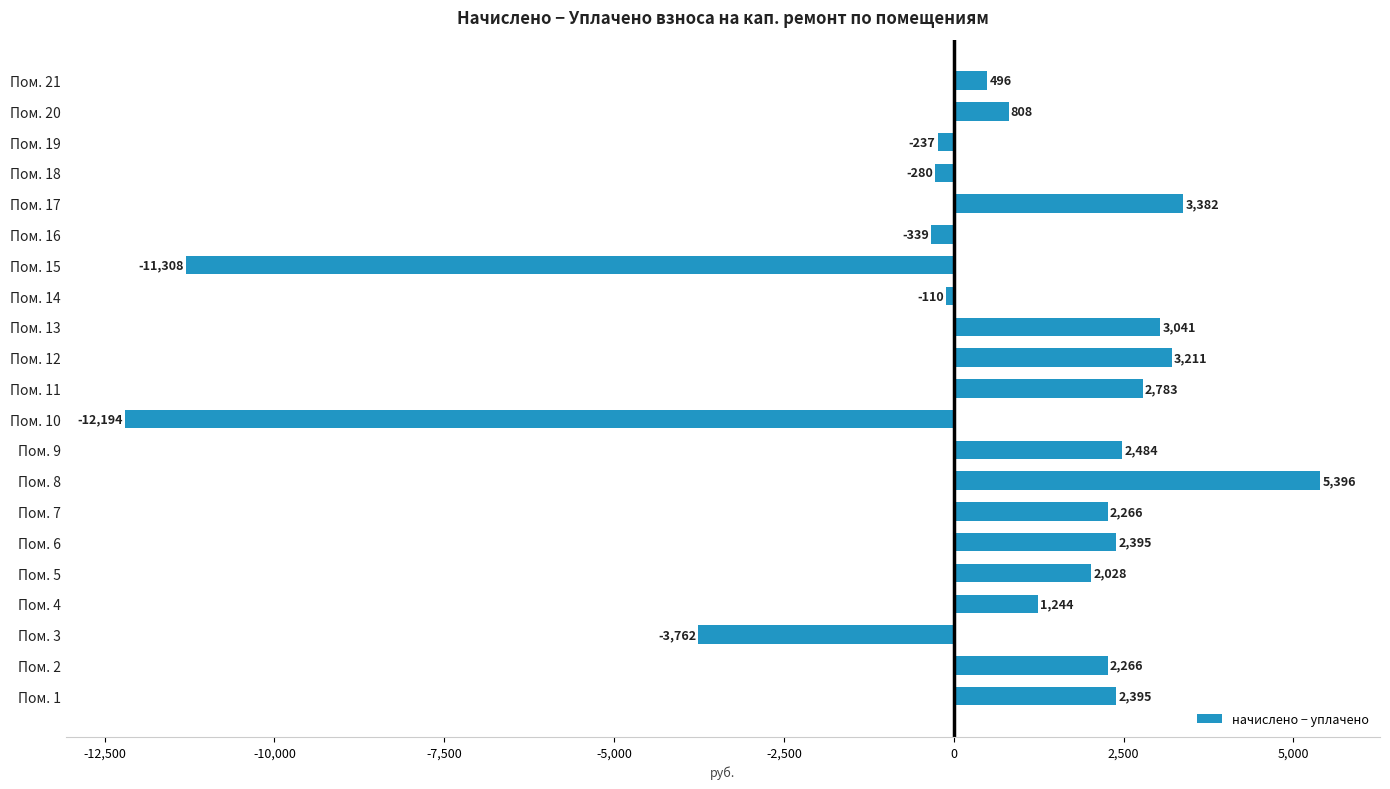

Between Пом. 7 and Пом. 10, which is larger?

Пом. 7